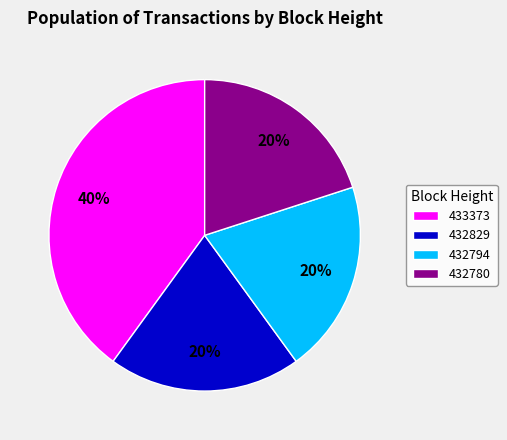

Is 433373 the majority of the pie?

No